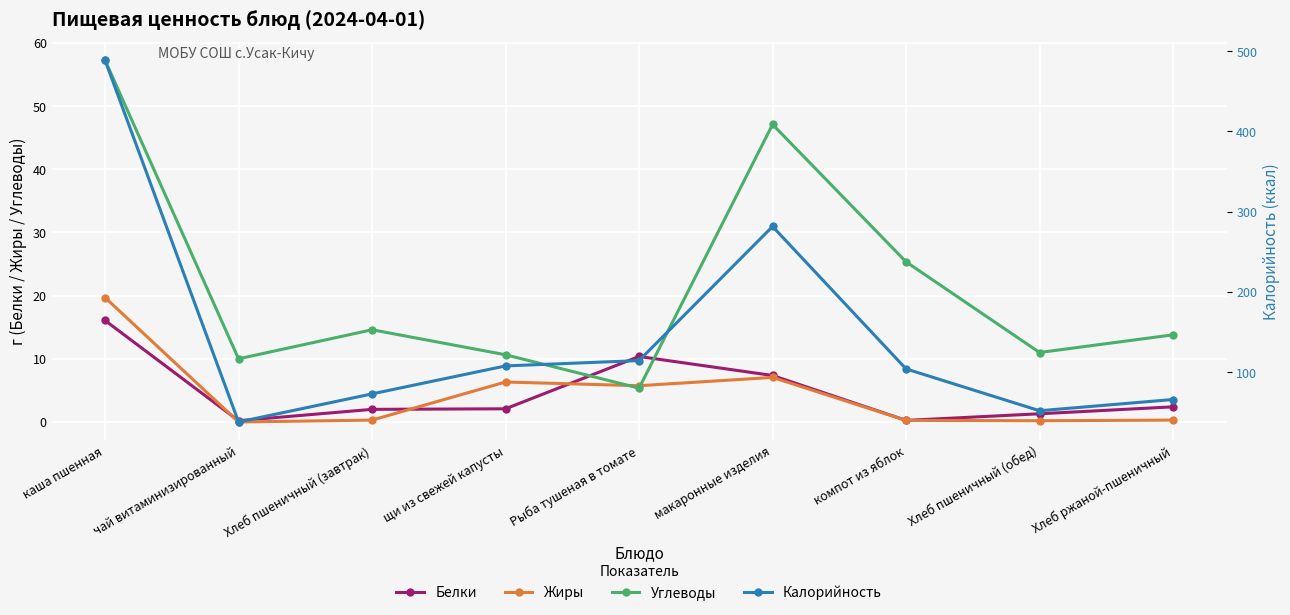

At чай витаминизированный, list the series in order from largest to smallest.

Калорийность, Углеводы, Белки, Жиры